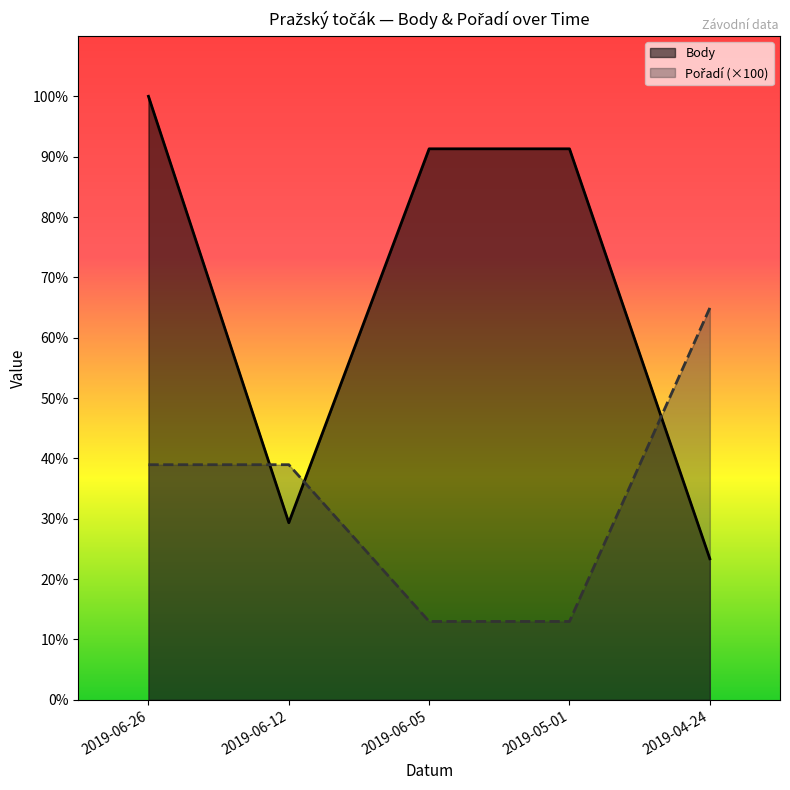

At 2019-05-01, list the series in order from smallest to largest.

Pořadí, Body